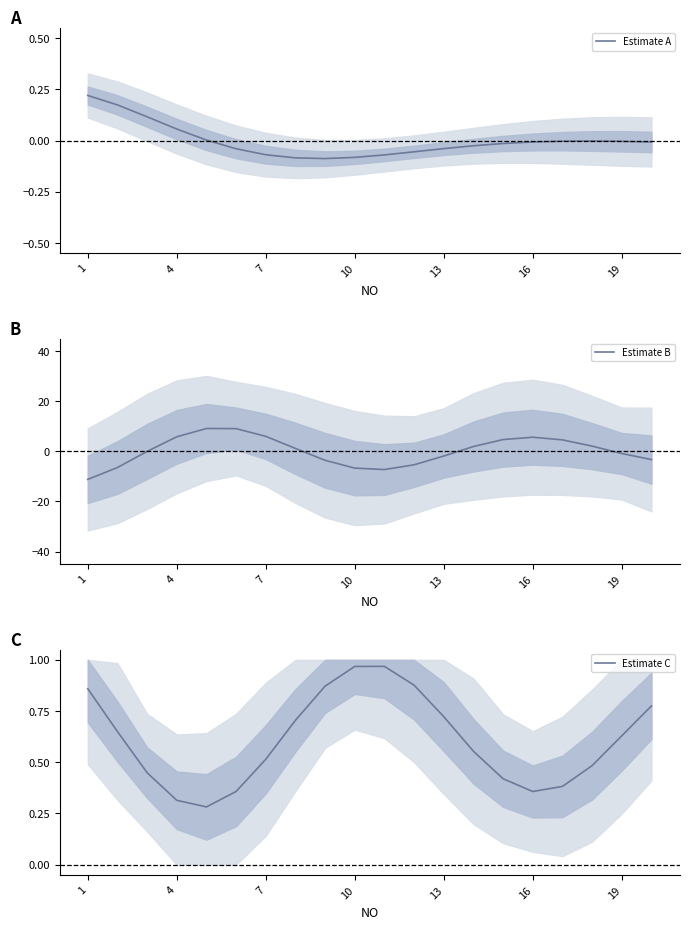

The Estimate C series shows 0.7 at 7. True or false?

False